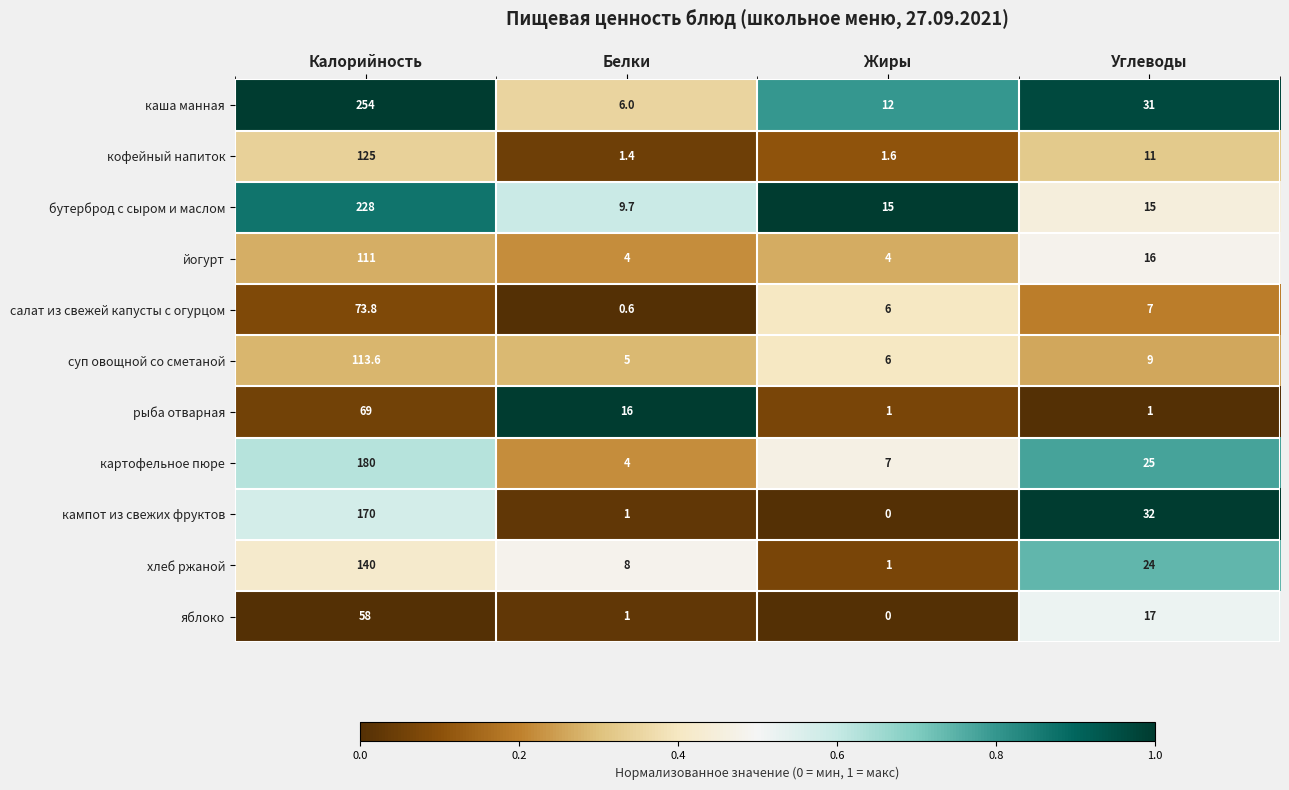

What is the difference between the картофельное пюре values at Калорийность and Белки?

176.0